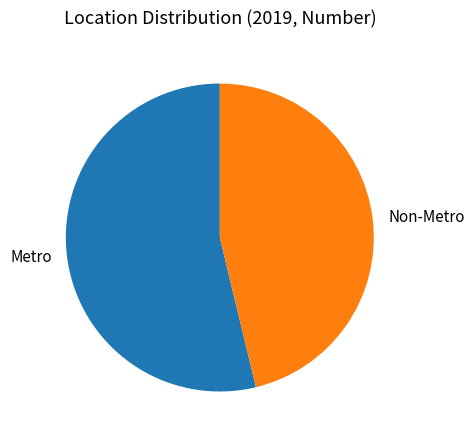

Is it true that Metro is 54% of the pie?

True